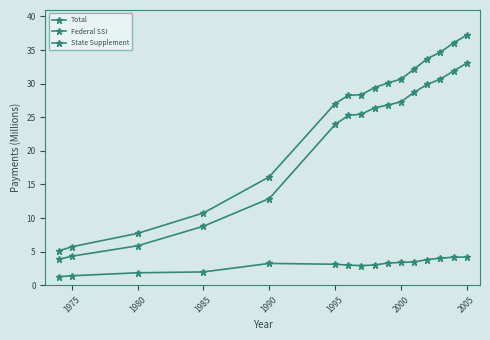

Is this an area chart (filled region under the line)?

No